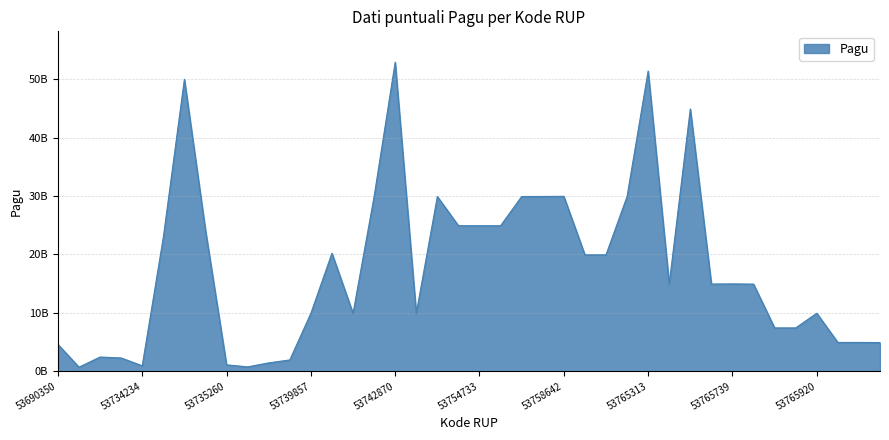

Reading left to right, what are all the values shown in this chart?

53690350=4599558950	53690389=700000000	53734025=2435500000	53734137=2277000000	53734234=935500000	53734879=22915292000	53734973=50000000000	53735039=24163165000	53735260=1096429000	53735931=750000000	53739247=1435500000	53739600=1935500000	53739857=9925500000	53740731=20215500000	53740992=9915500000	53742644=29915500000	53742870=52925500000	53743380=9925500000	53754521=29925500000	53754649=24925500000	53754733=24925500000	53754831=24925500000	53754975=29925500000	53755132=29935500000	53758642=29965500000	53759030=19935500000	53765219=19935500000	53765288=29925500000	53765313=51415500000	53765329=14935500000	53765363=44925500000	53765708=14935500000	53765739=14965500000	53765759=14925500000	53765846=7425500000	53765884=7425500000	53765920=9935500000	53765984=4935500000	53766072=4935500000	53766105=4915500000